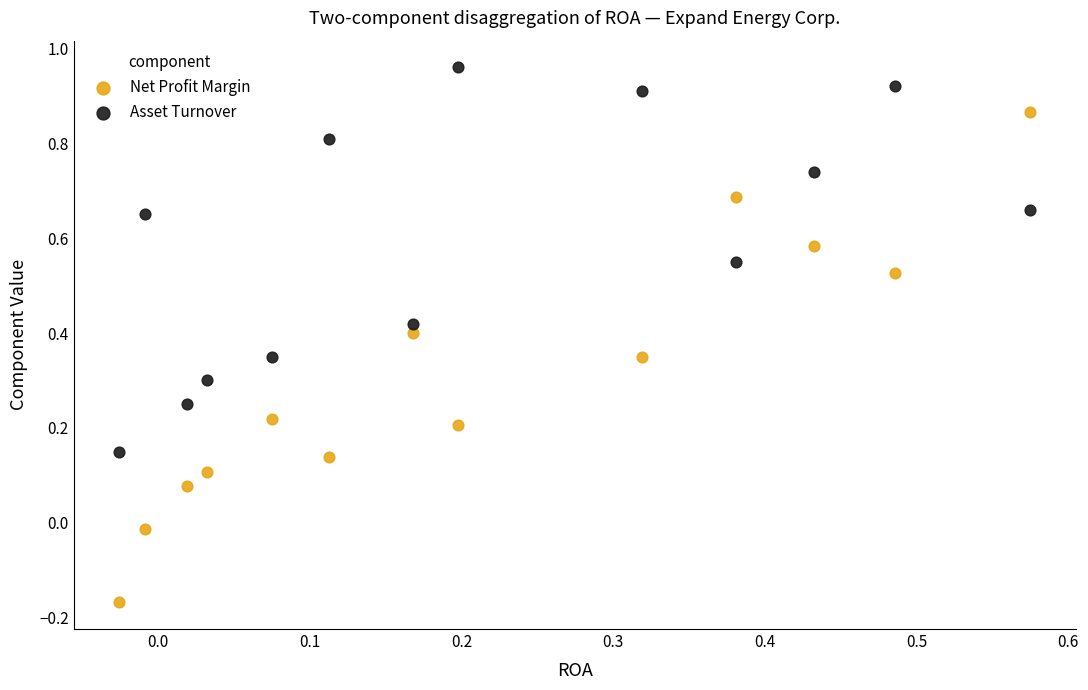

What are all the series names shown in the legend?

Net Profit Margin, Asset Turnover